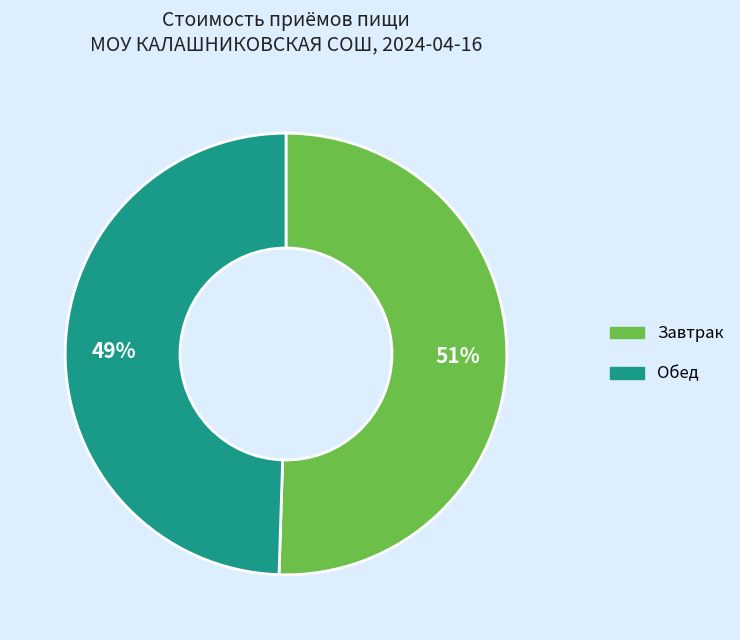

To the nearest percent, what percentage of the pie is Обед?

49%